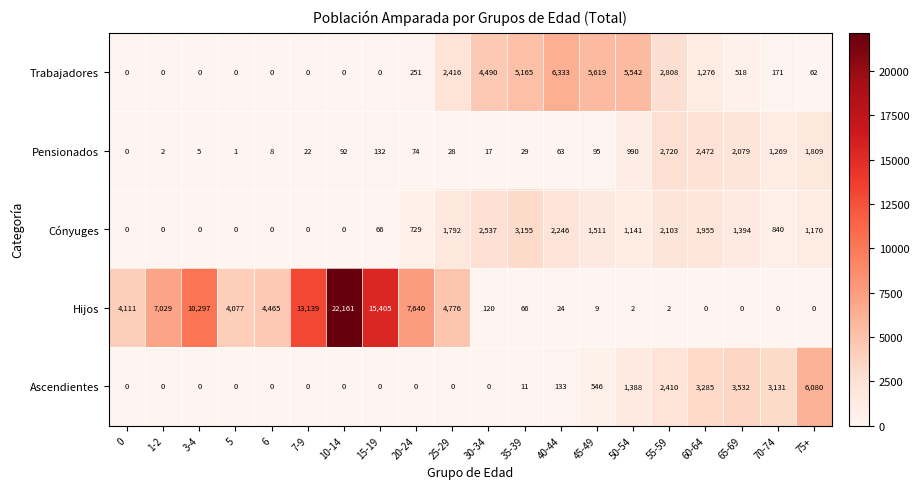

Which series changed the most between 6 and 10-14?

Hijos